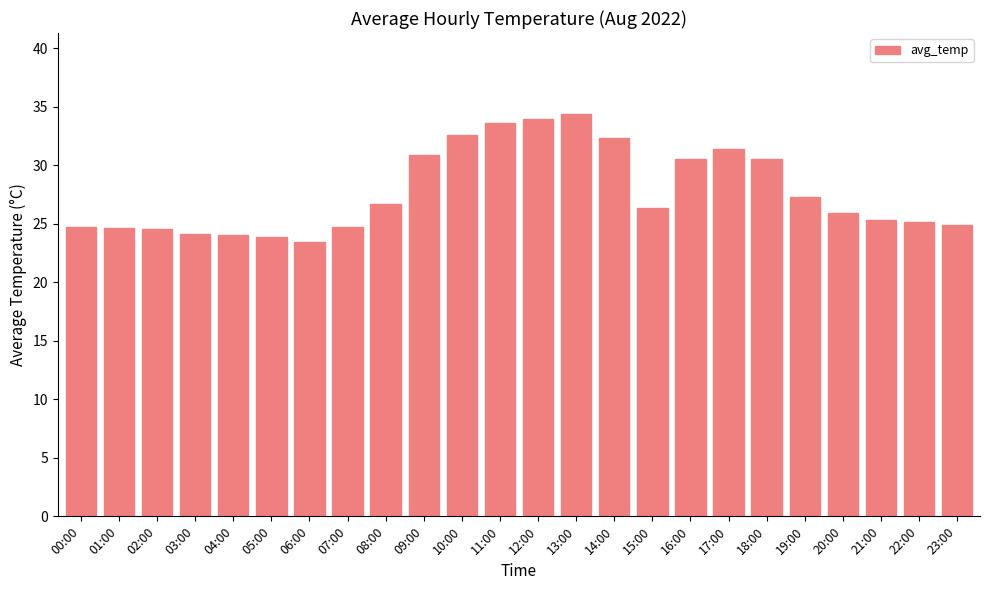

What is the sum of the values at 03:00 and 01:00?

48.8